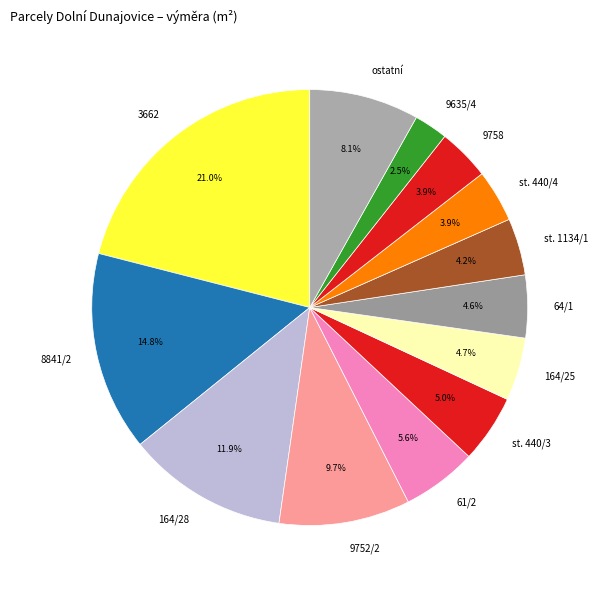

Does any single category account for the majority?

No